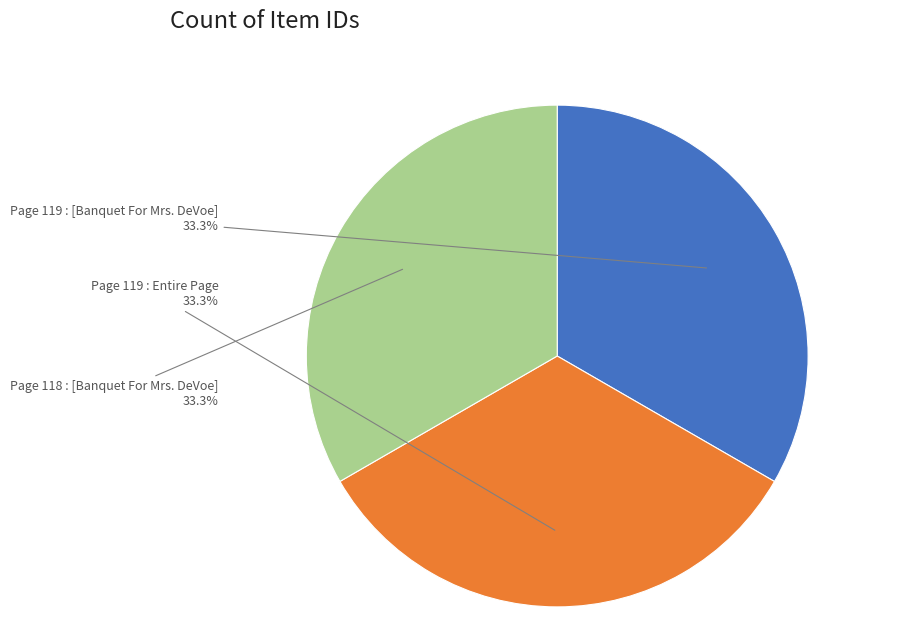

How much of the chart is everything except Page 119 : [Banquet For Mrs. DeVoe]?

66.7%